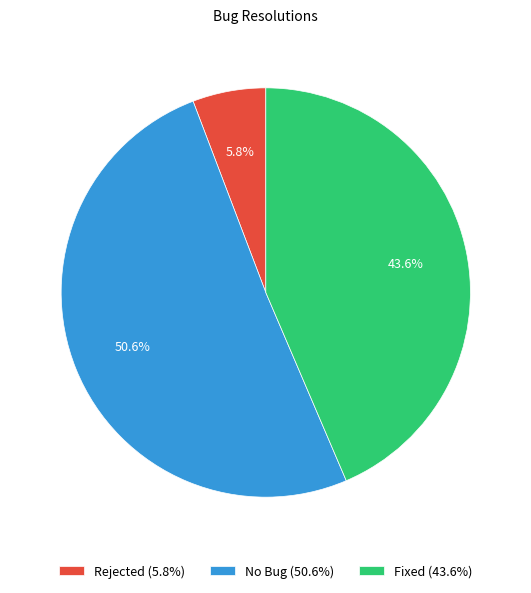

What is the ratio of the value at Fixed to the value at No Bug?

0.9